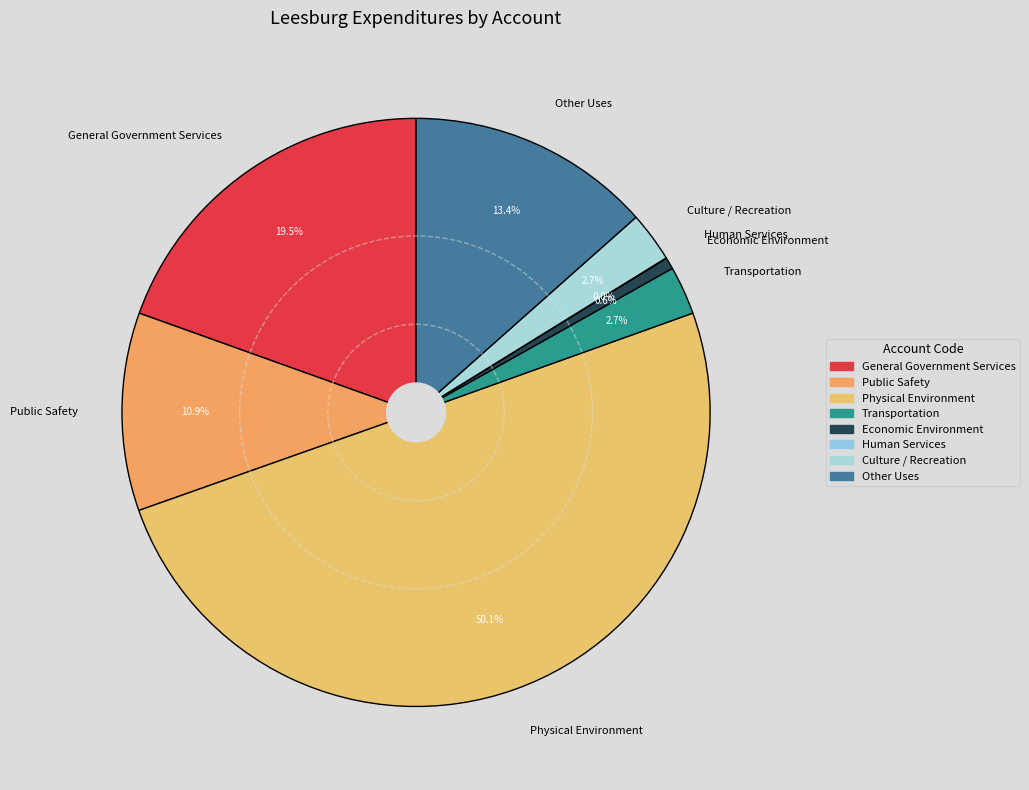

Which slice is the largest?

Physical Environment